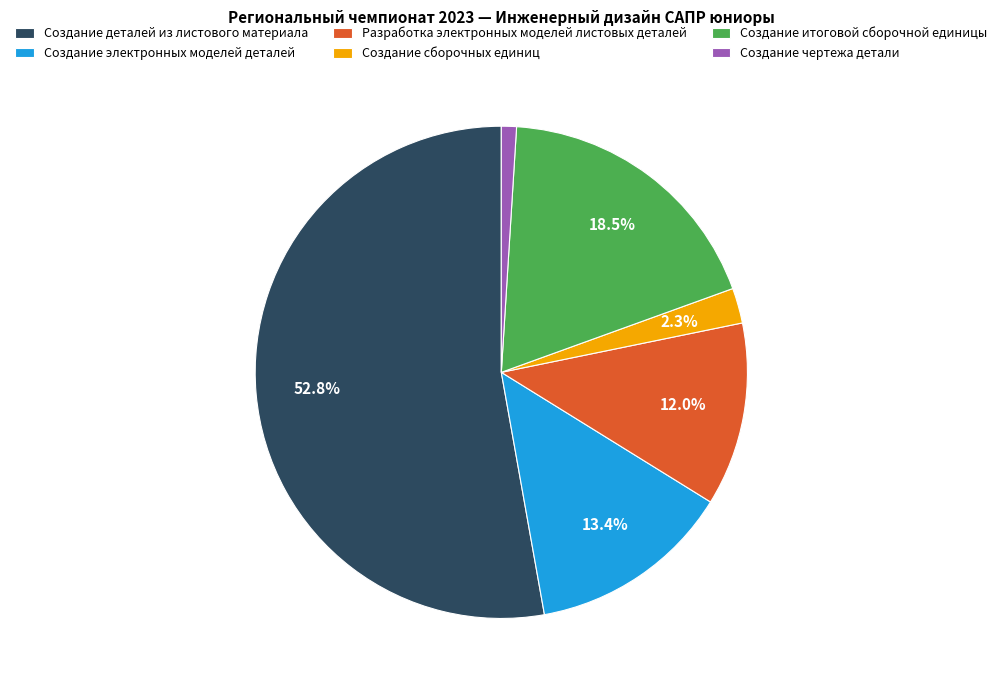

What percentage is the Создание сборочных единиц slice, to the nearest percent?

2%